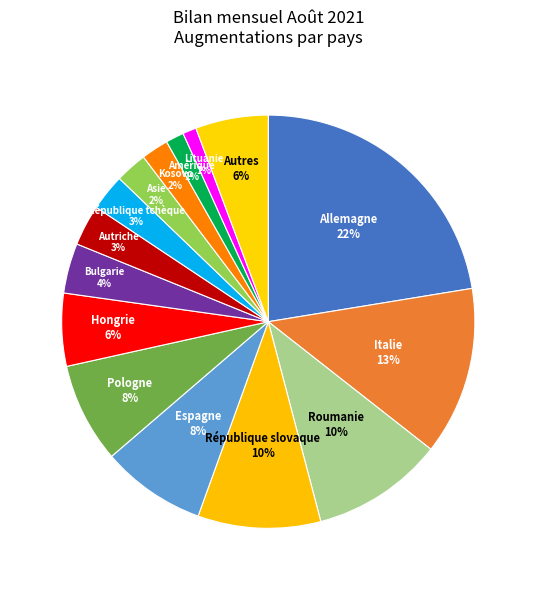

Is there any slice that represents more than half of the pie?

No